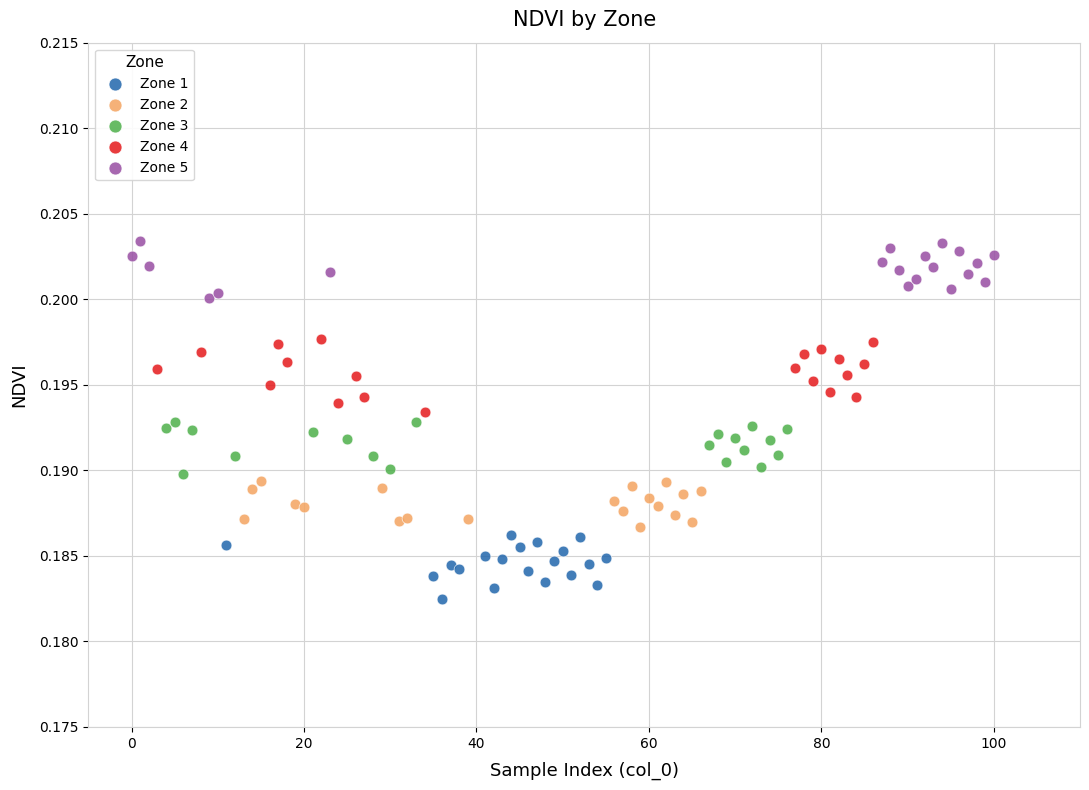

Which series contains the lowest Y value?

Zone 1